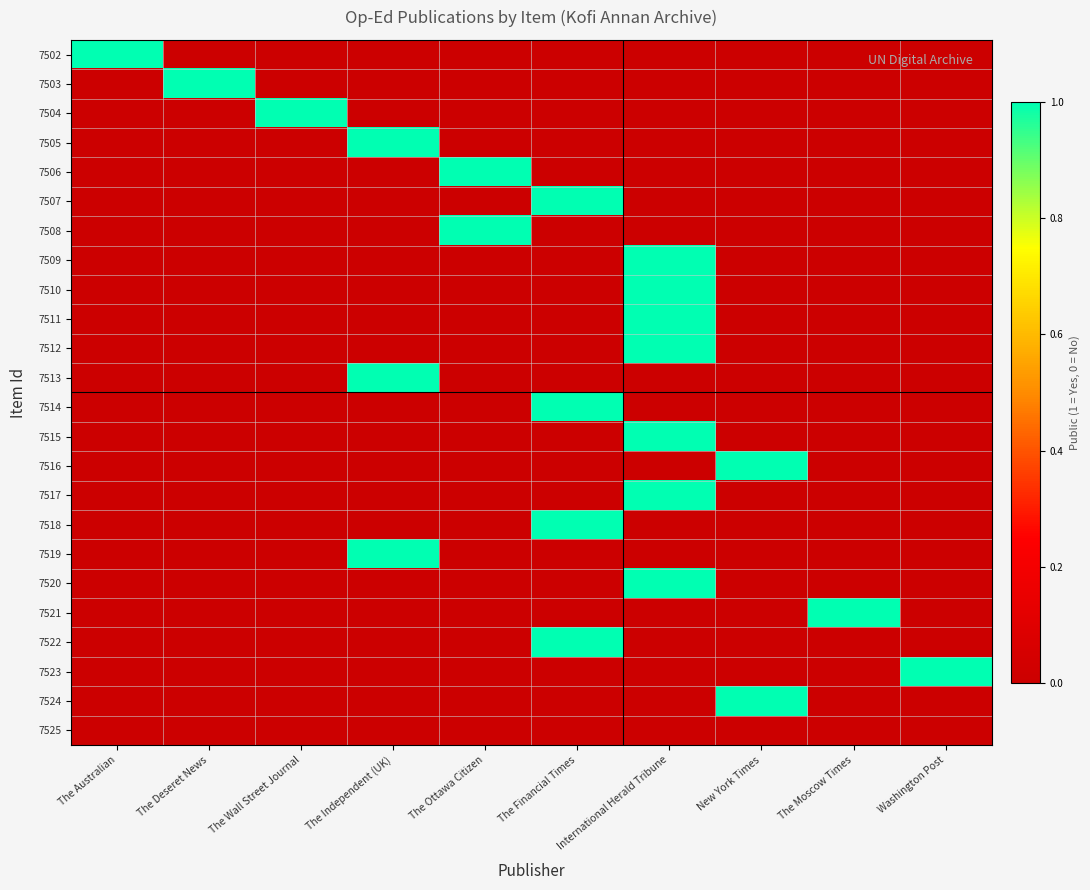

Which category has the highest value across all series?

The Australian